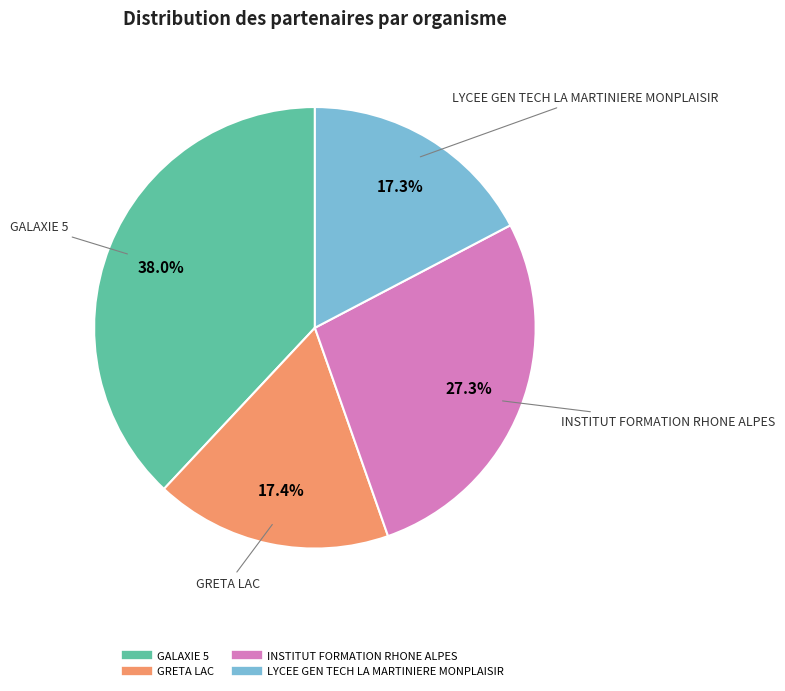

Is there any slice that represents more than half of the pie?

No